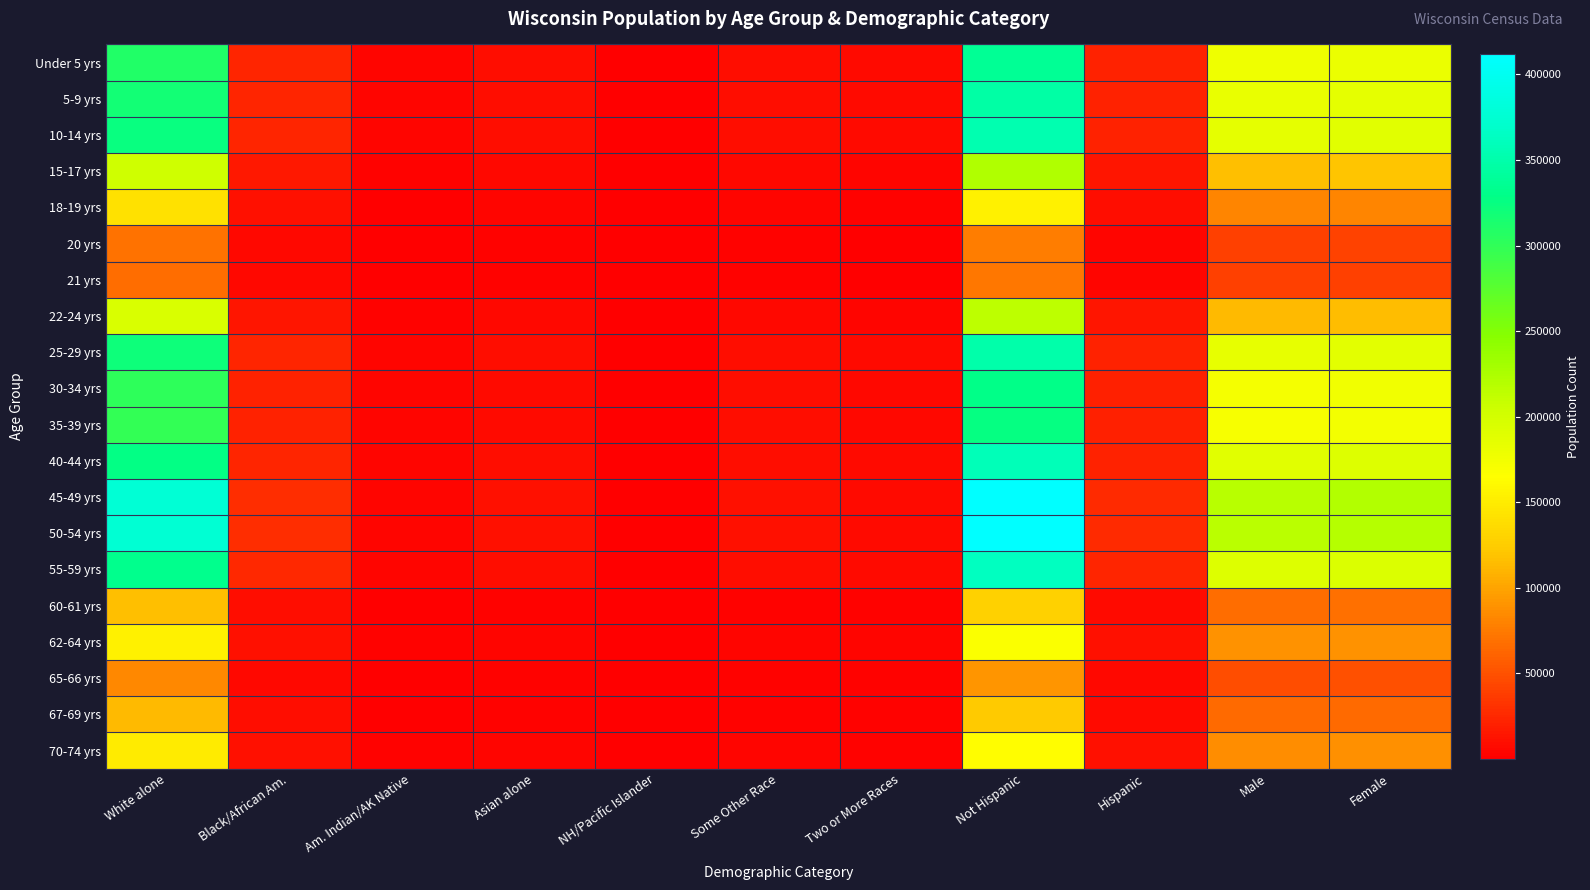

Which label corresponds to the smallest value in the chart?

NH/Pacific Islander